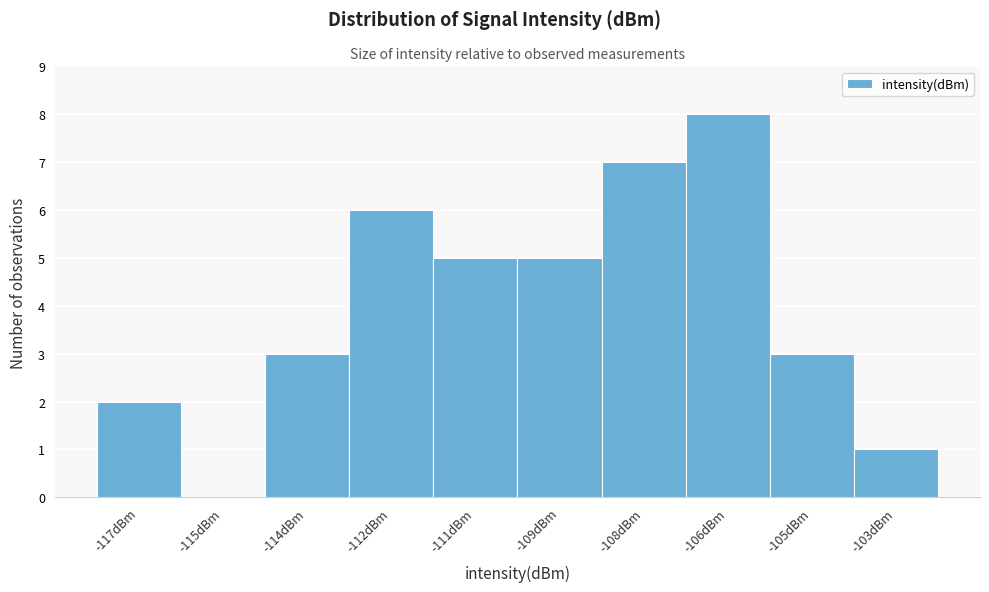

Reading right to left, list all the values displayed in this chart.

-103dBm=1	-105dBm=3	-106dBm=8	-108dBm=7	-109dBm=5	-111dBm=5	-112dBm=6	-114dBm=3	-115dBm=0	-117dBm=2